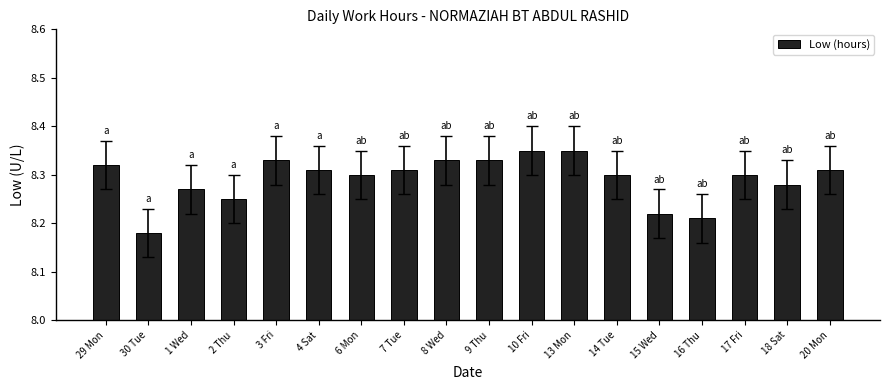

Which category has the lowest value across all series?

30 Tue